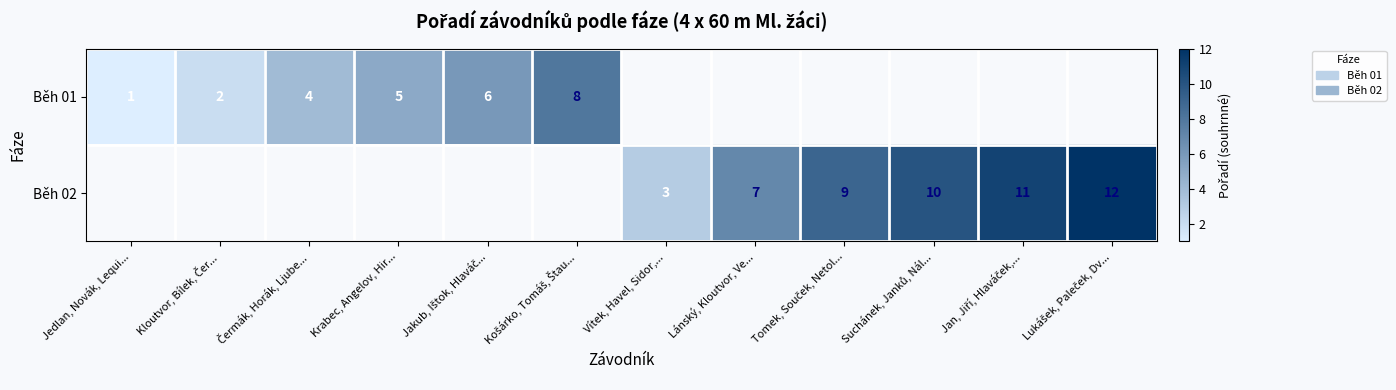

The value of Běh 02 at Vítek, Havel, Sidor,... is 3. True or false?

True